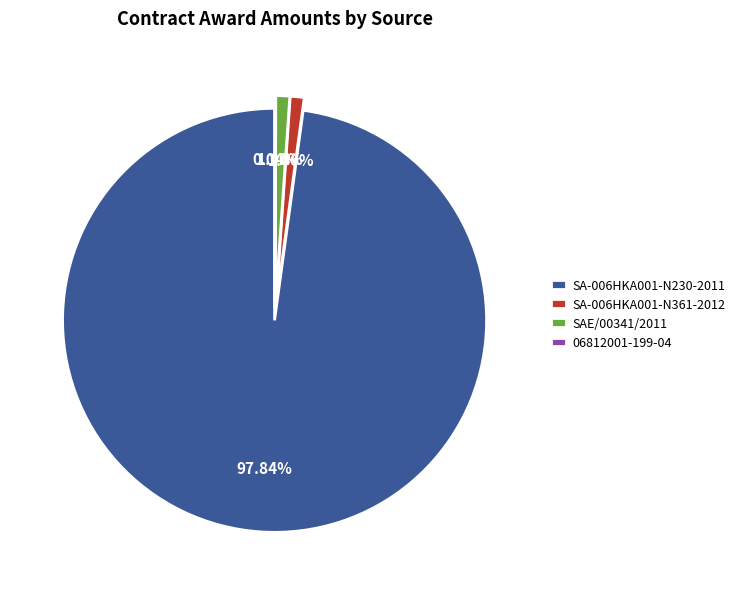

True or false: 2019-11-08 (SA-006HKA001-N230-2011) accounts for 98% of the total.

True